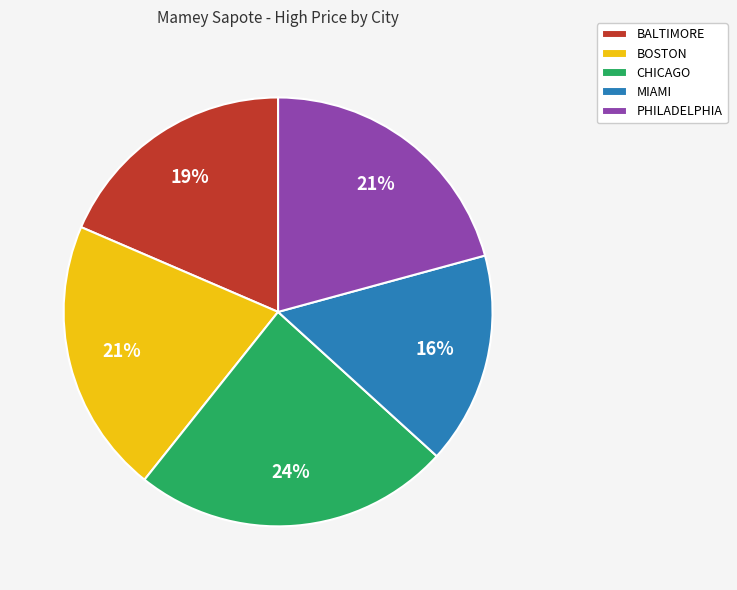

Which slice is the smallest?

MIAMI